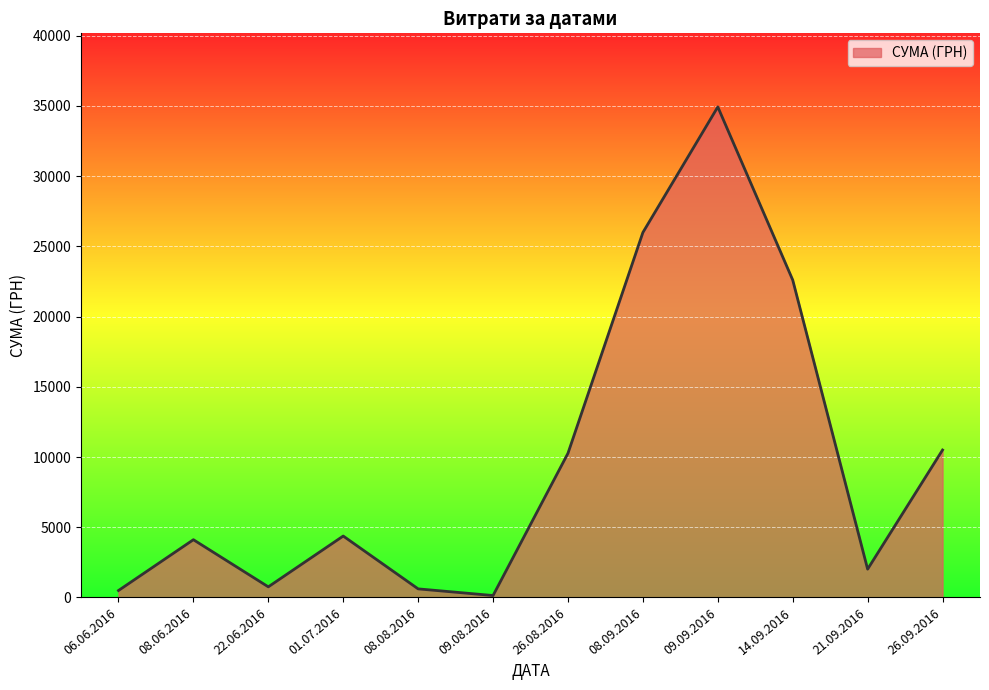

Does the chart have visible grid lines?

Yes